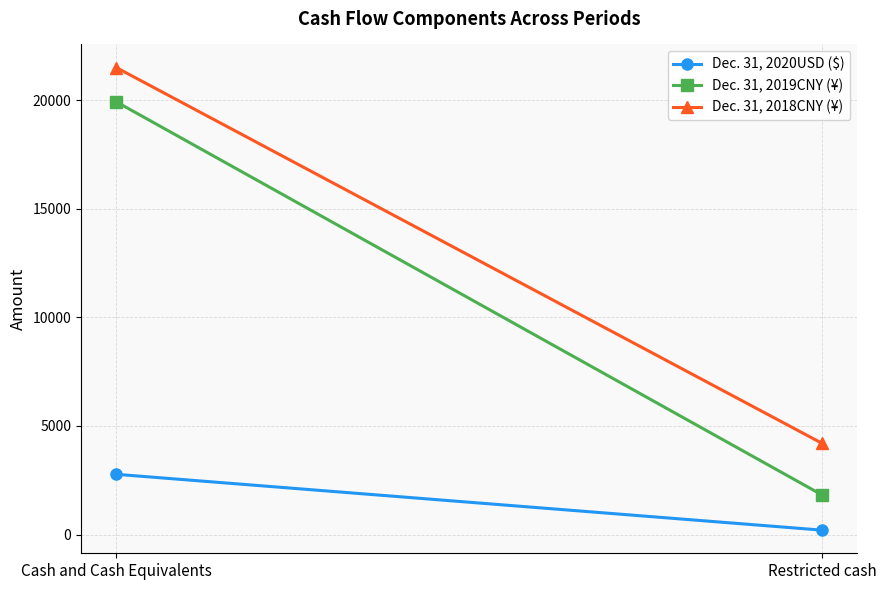

What is the spread (max minus min) of values at Restricted cash?

3998